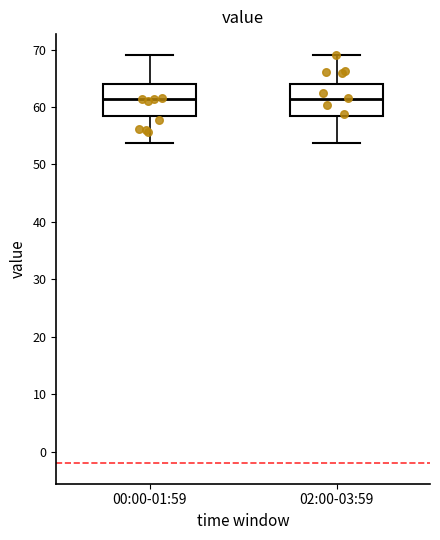

Where does the upper whisker of the box for 00:00-01:59 end on the y-axis? The values are not printed on the chart, so give them approximately, as read against the axis.

69